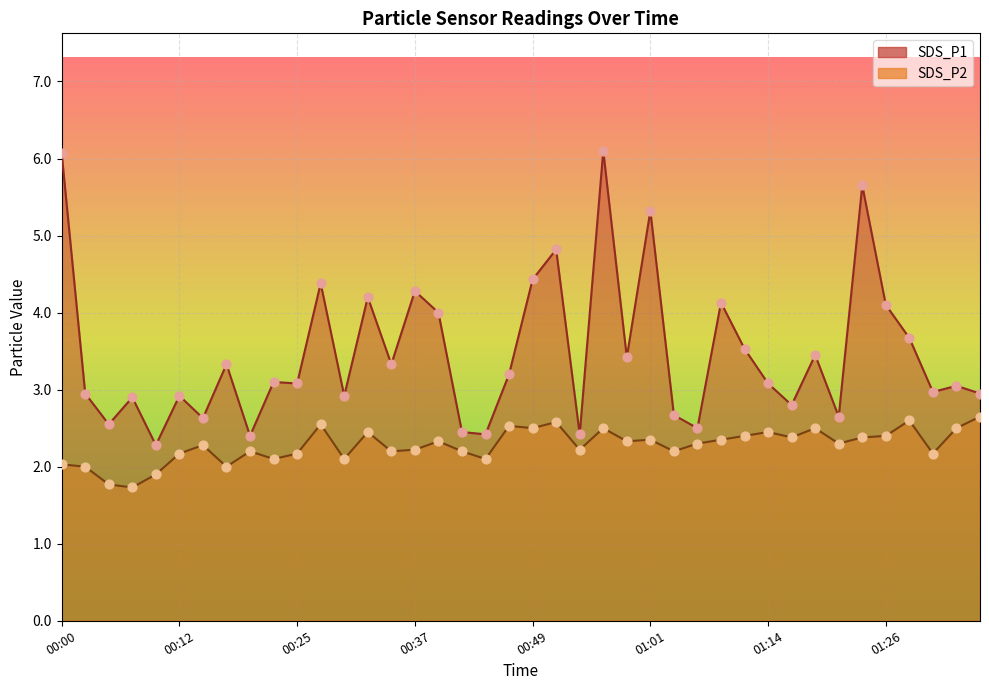

Which series has the largest total across all categories?

SDS_P1